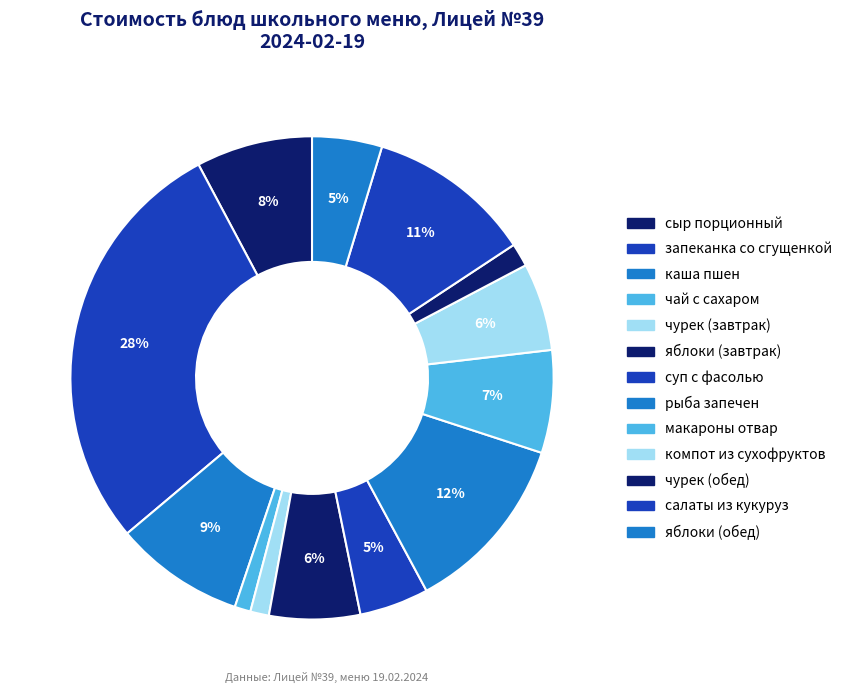

Between макароны отвар and рыба запечен, which is larger?

рыба запечен